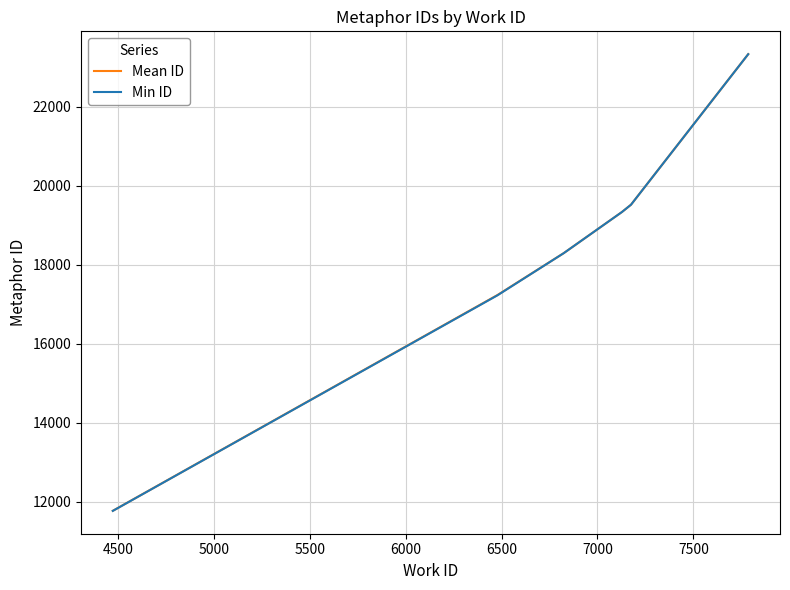

What is the minimum value shown in the chart?

11768.0